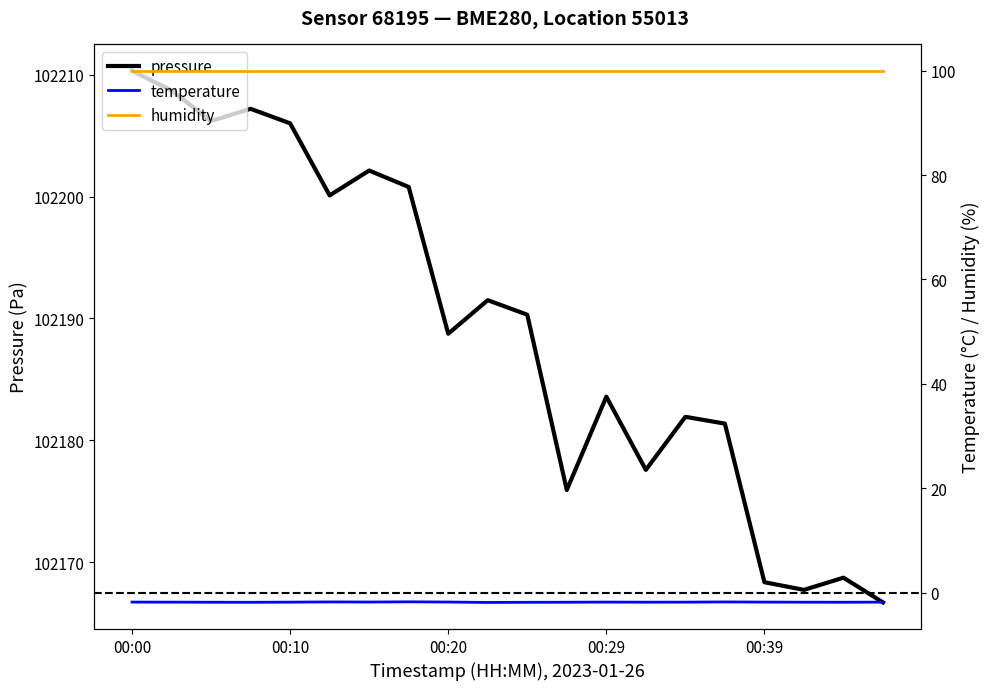

Is it true that pressure equals 102183.6 at 00:29?

True